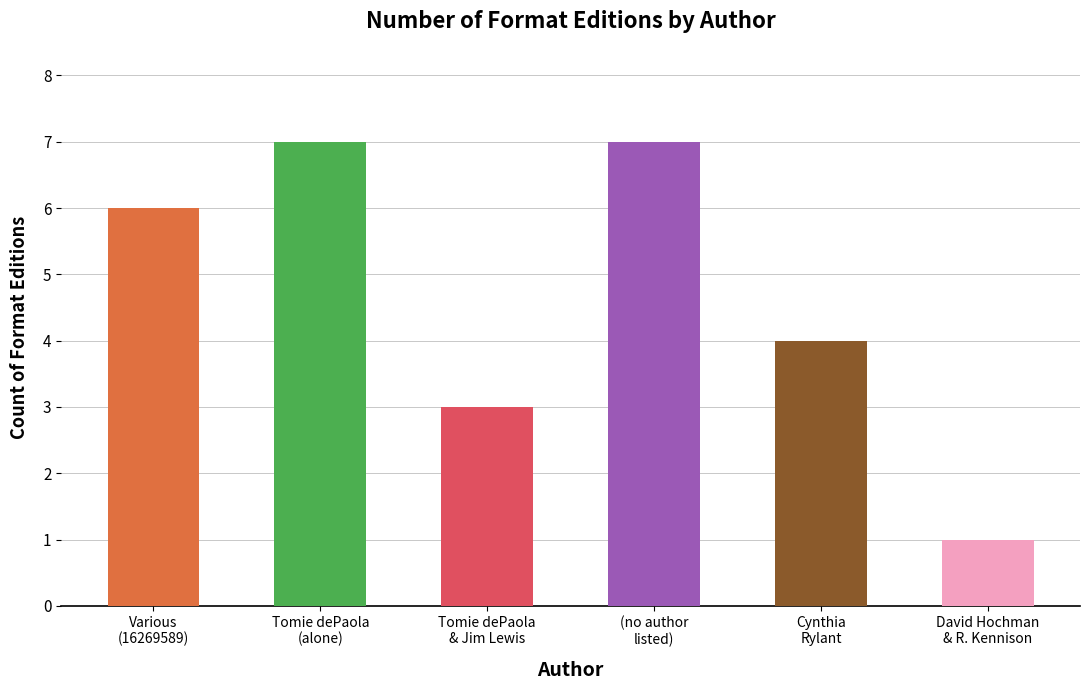

What is the maximum value shown in the chart?

7